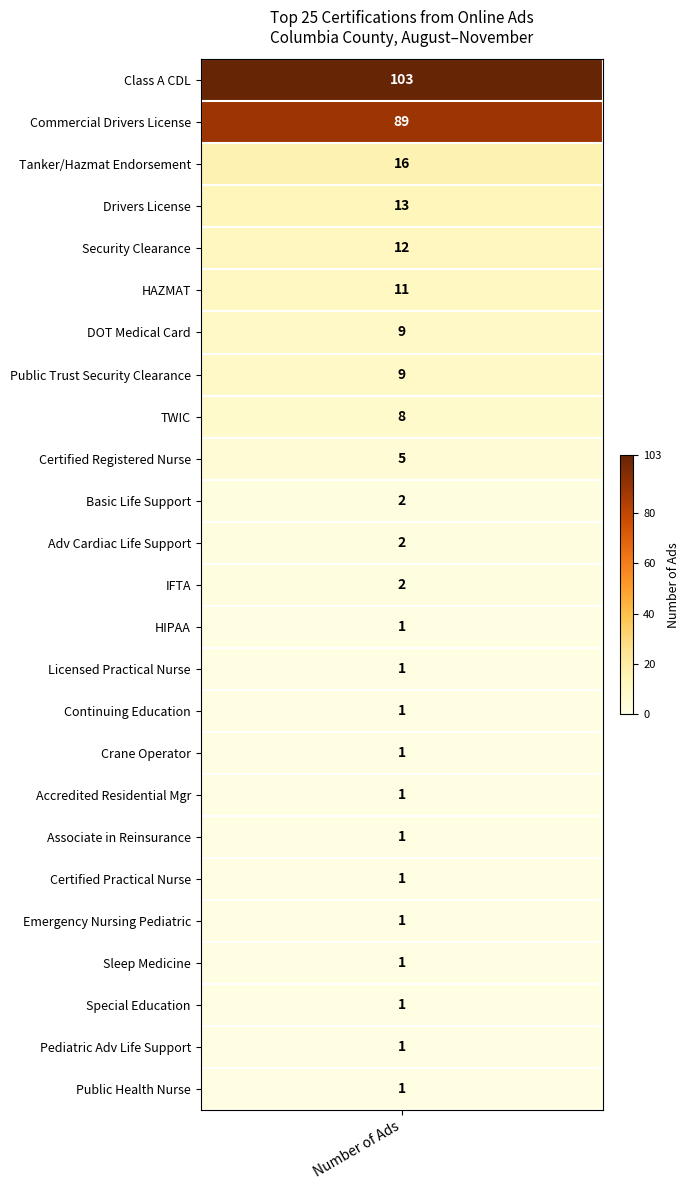

Is it true that the value at 17 is 1?

True